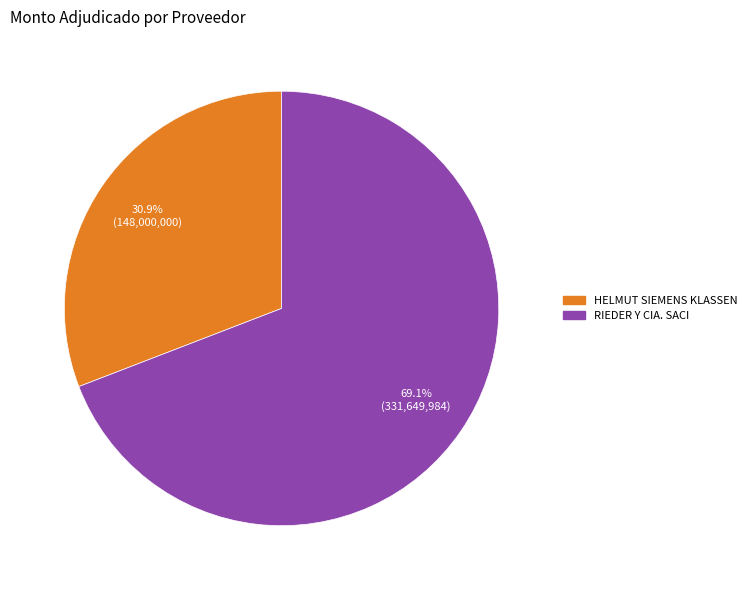

The RIEDER Y CIA. SACI slice represents 69% of the pie. True or false?

True